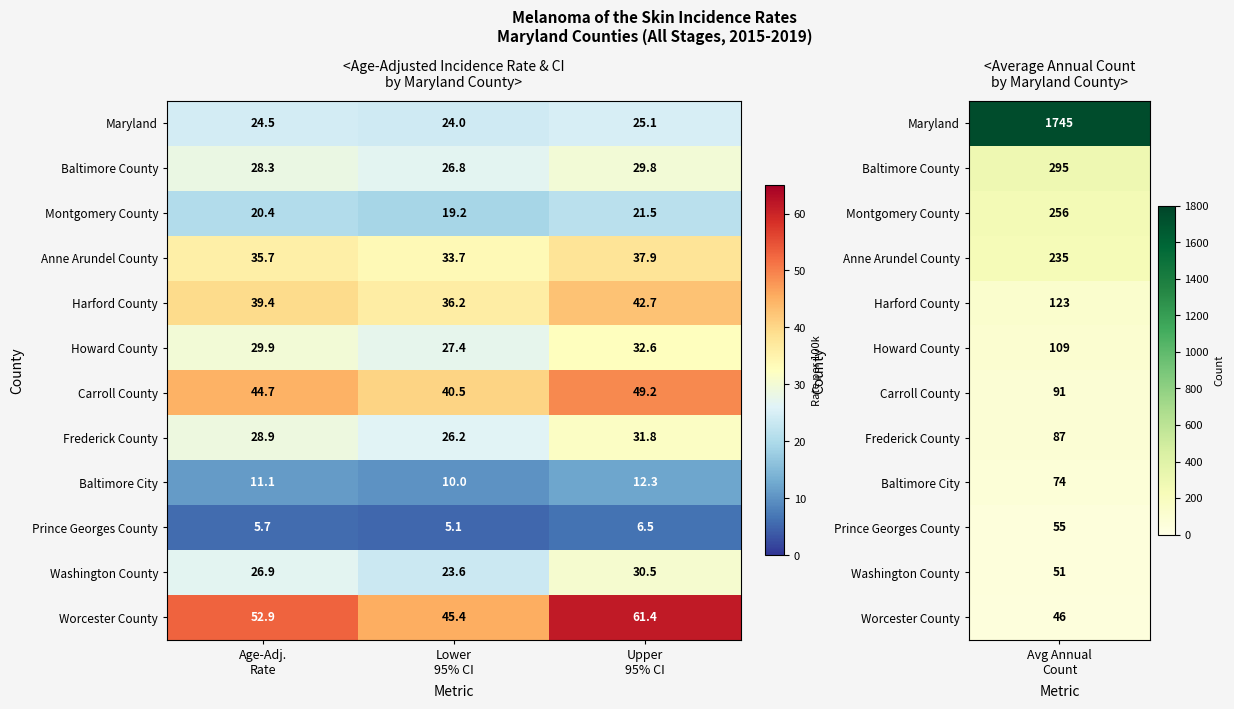

What is the sum of all Maryland values?

73.6